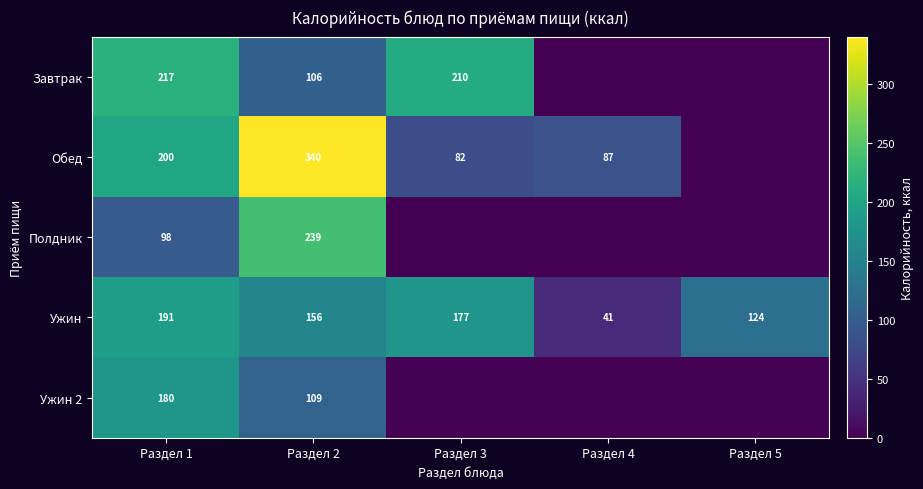

What is the sum of all Ужин values?

689